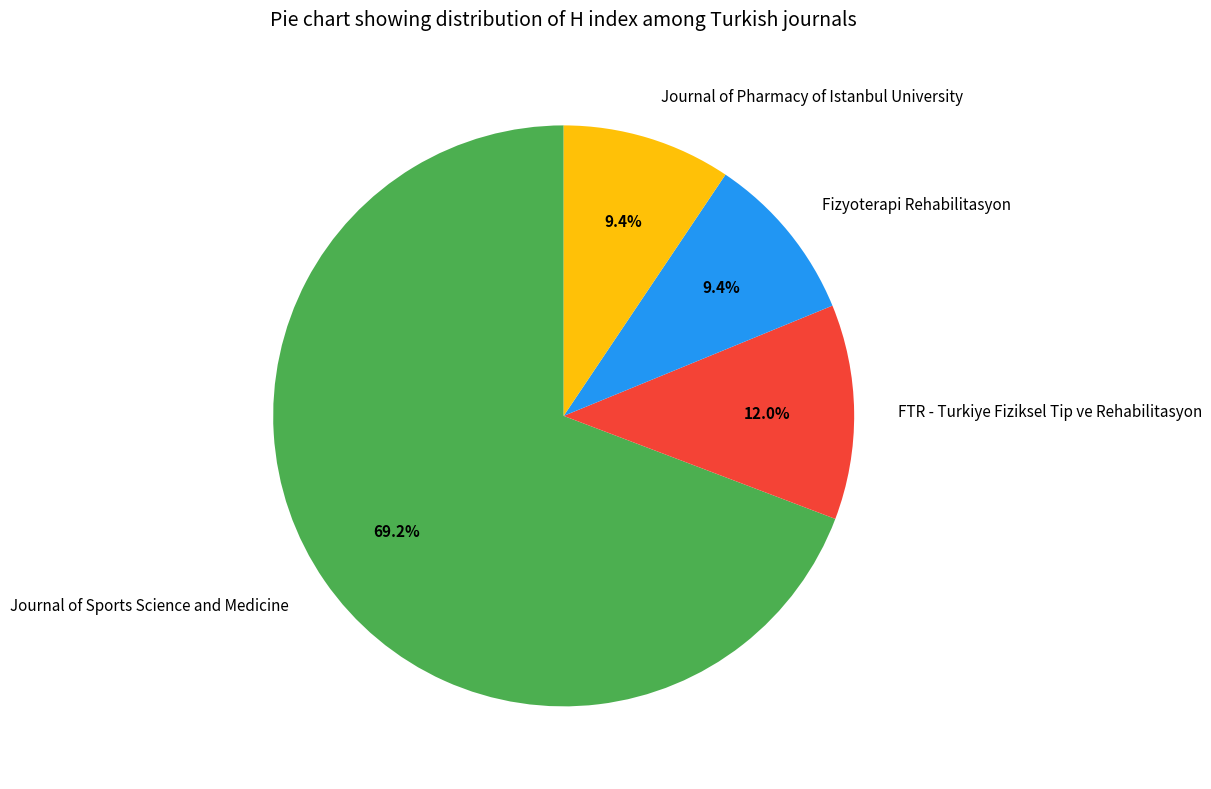

The Fizyoterapi Rehabilitasyon slice represents 19% of the pie. True or false?

False